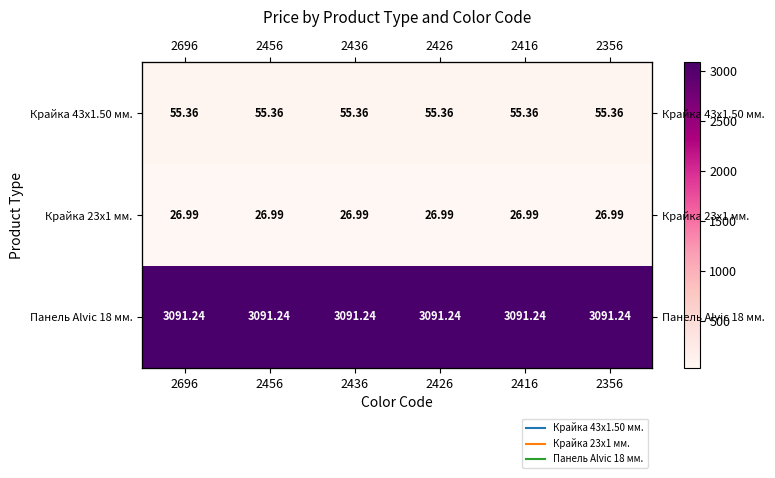

At 2416, list the series in order from largest to smallest.

Панель Alvic 18 мм., Крайка 43x1.50 мм., Крайка 23x1 мм.